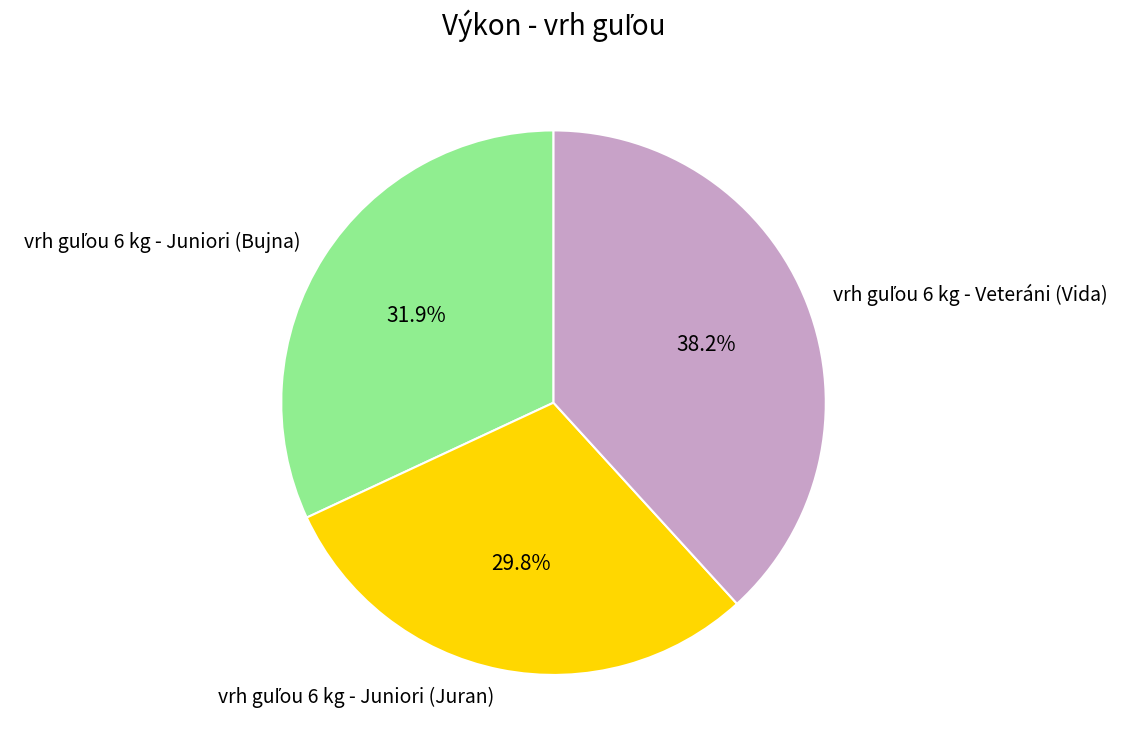

Is there any slice that represents more than half of the pie?

No